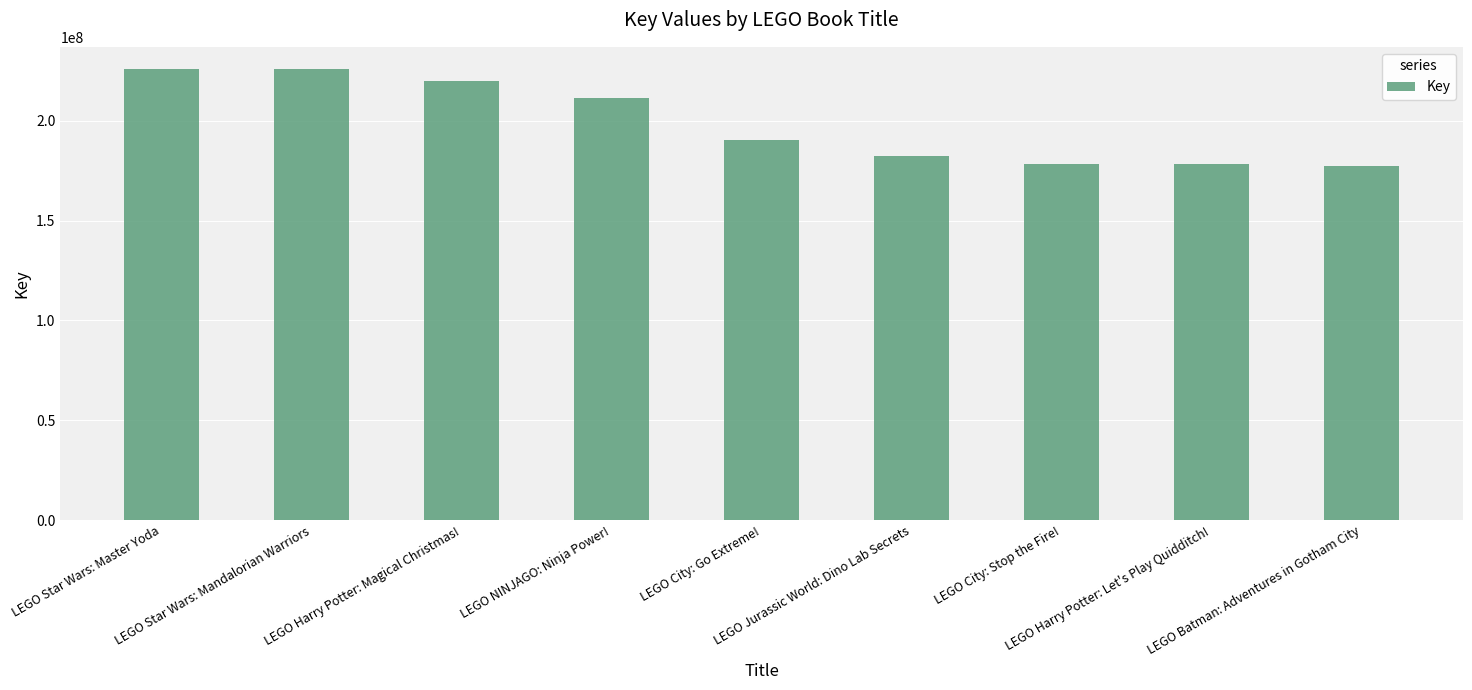

True or false: the data shows 211326019 at LEGO NINJAGO: Ninja Power!.

True